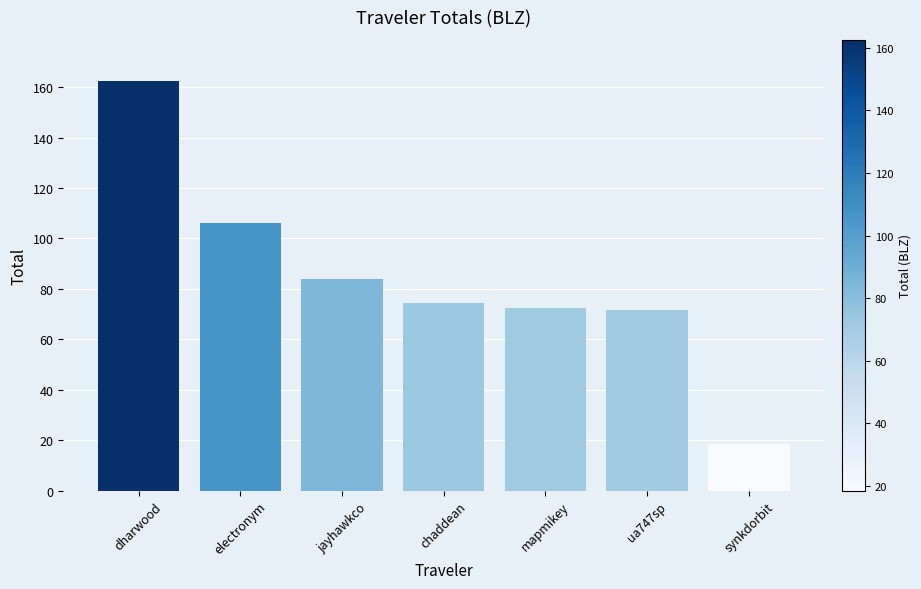

What is the change in value from dharwood to jayhawkco?

-78.6